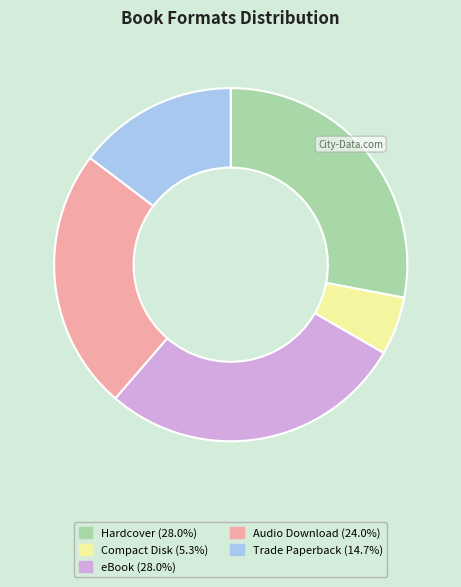

How many segments does this pie chart have?

5